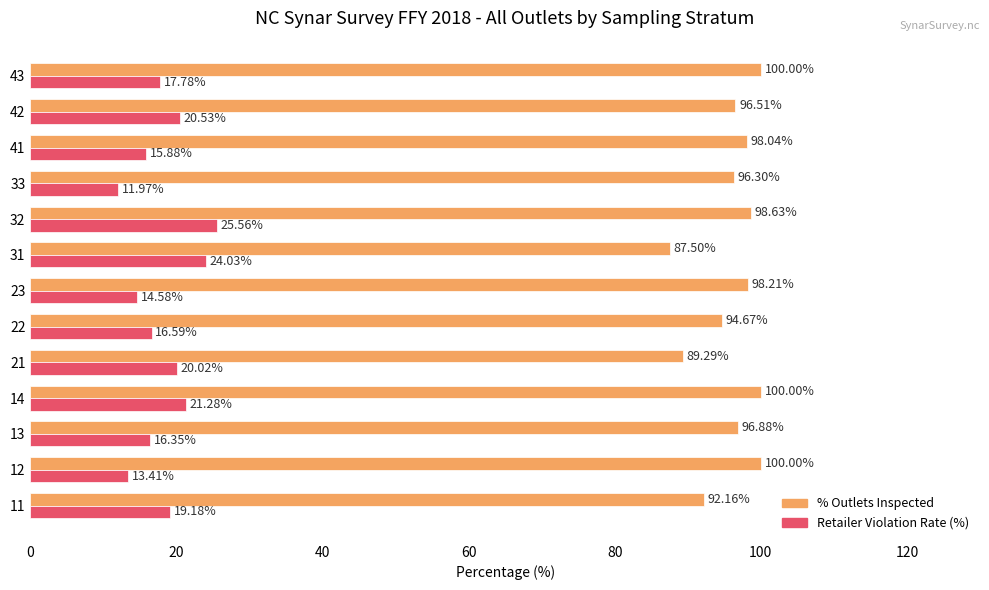

Which series has the widest spread of values?

Retailer Violation Rate (%)